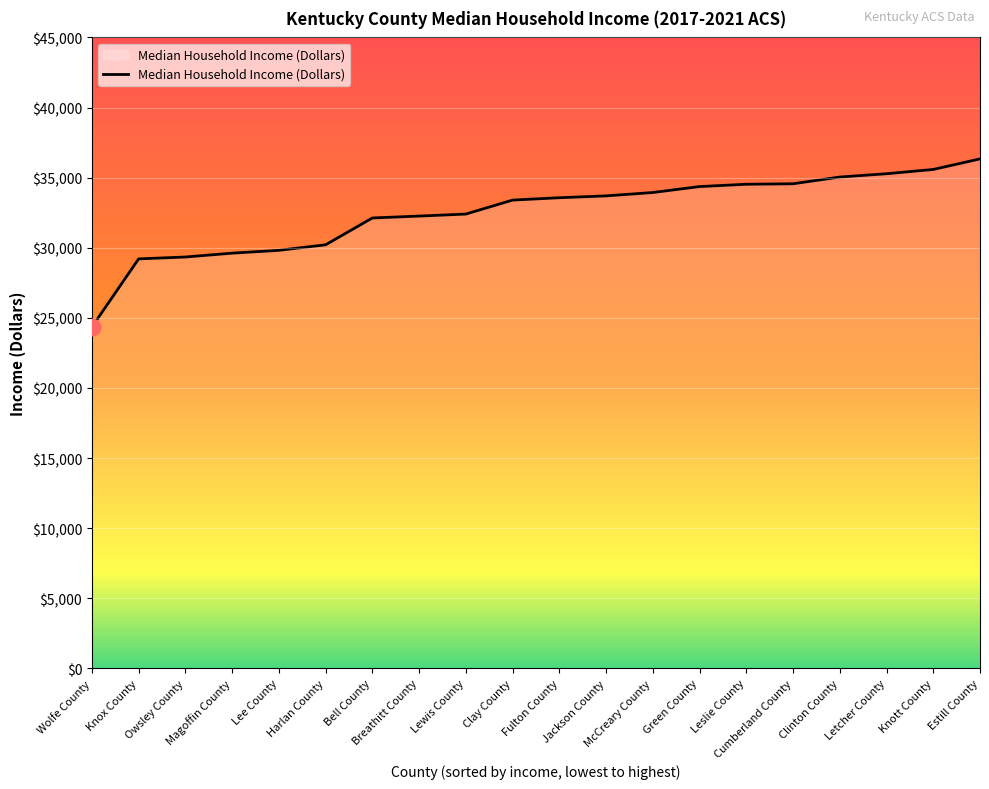

What is the maximum value shown in the chart?

36336